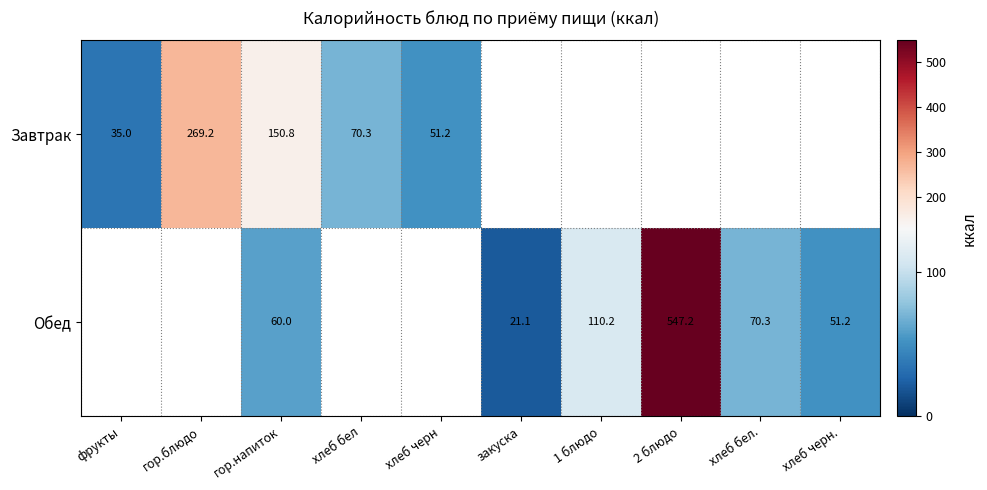

What is the spread (max minus min) of values at гор.напиток?

90.8